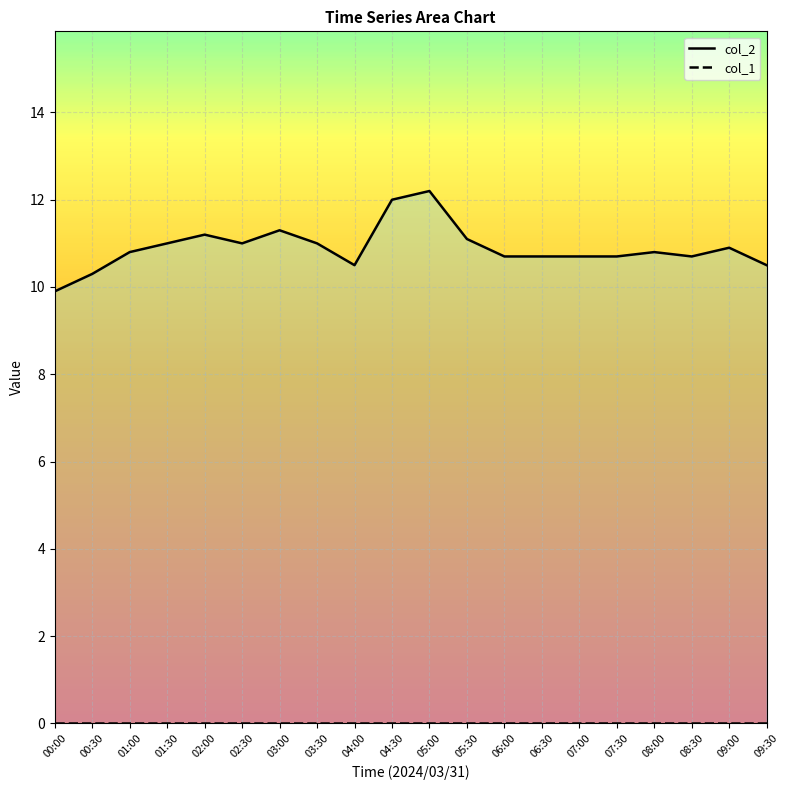

Which series has the widest spread of values?

col_2